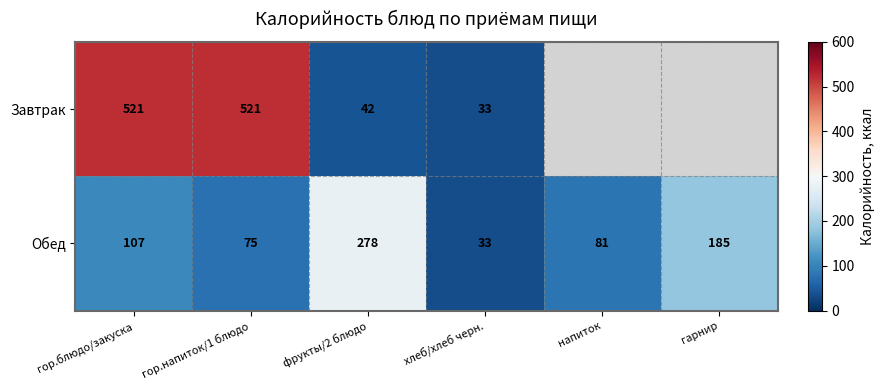

At which label does Обед reach its peak?

фрукты/2 блюдо